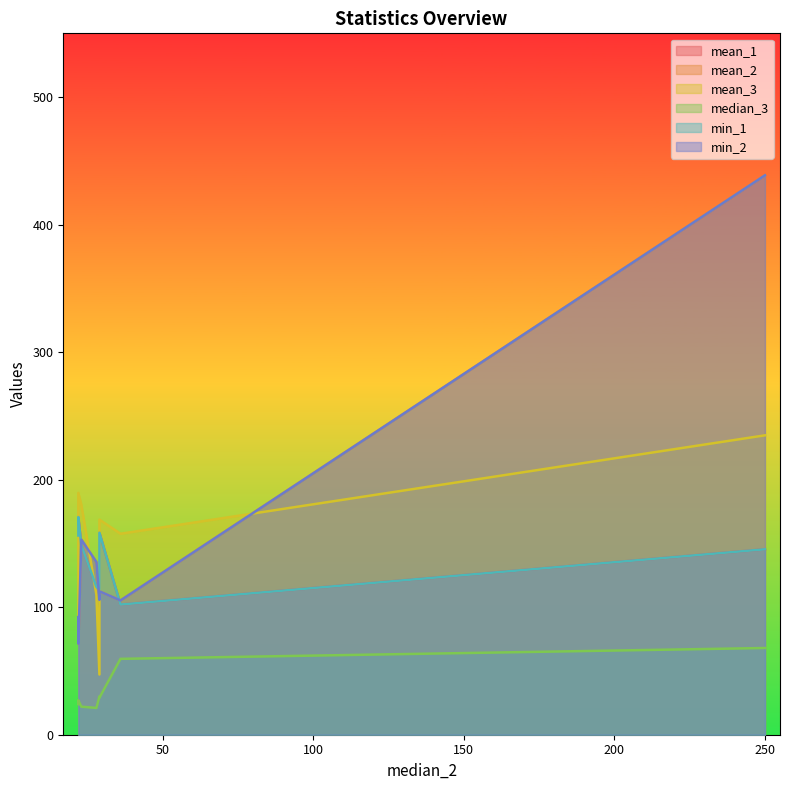

What is the smallest value displayed?

21.0